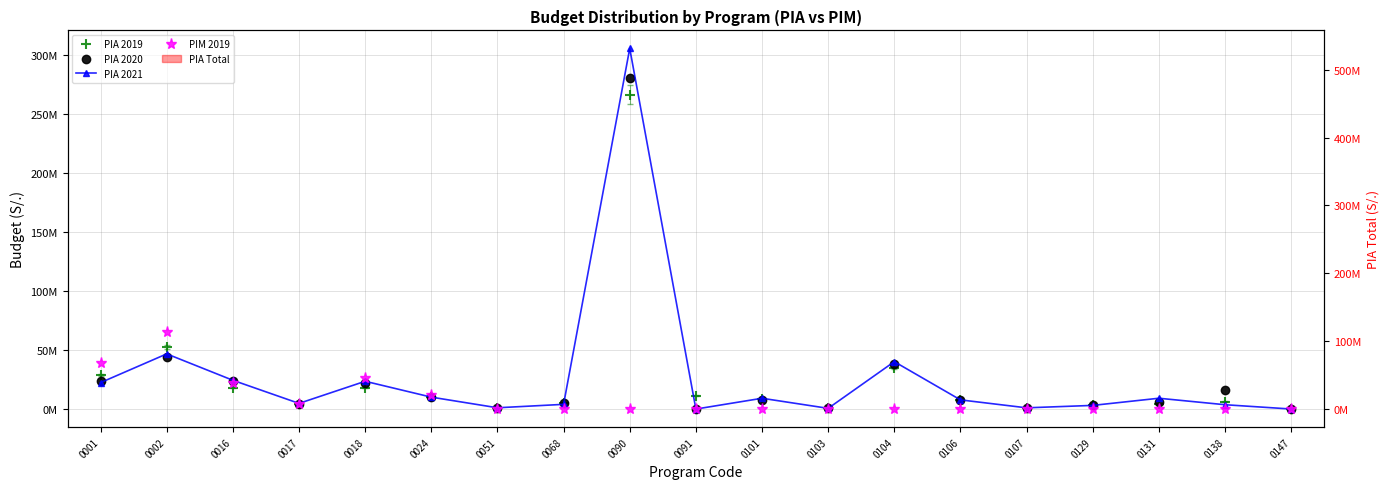

At which label does PIM 2019 reach its peak?

0002